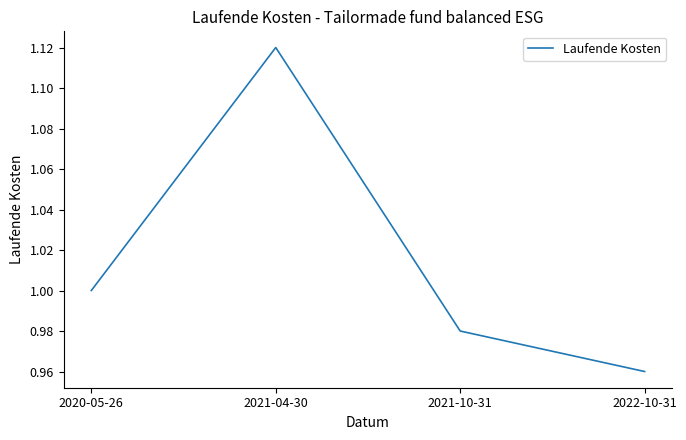

Count the number of categories in the chart.

4